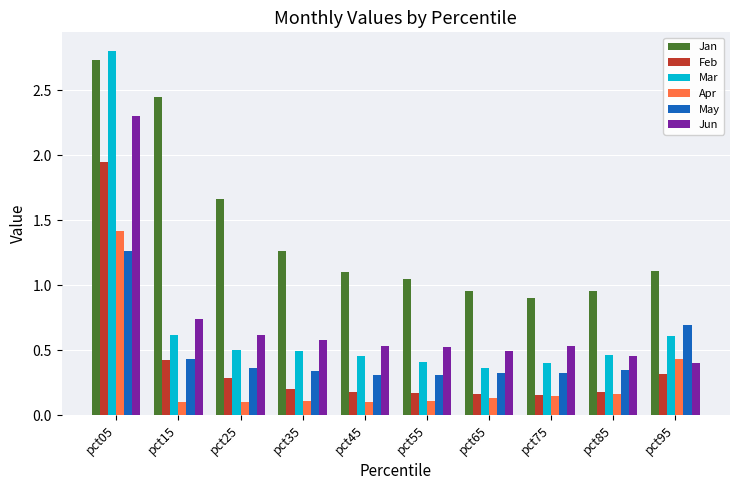

What is the sum of all May values?

4.7